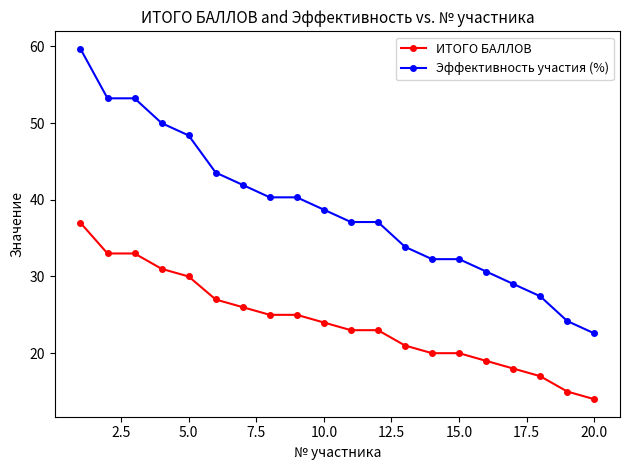

Which series has the largest range (max minus min)?

Эффективность участия (%)